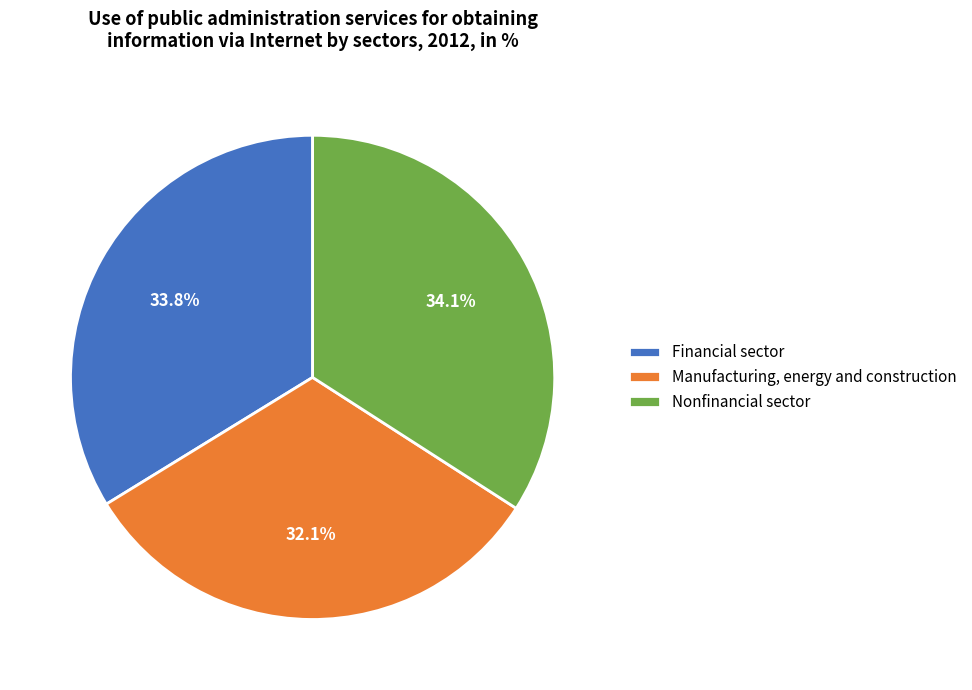

True or false: Nonfinancial sector accounts for 22% of the total.

False